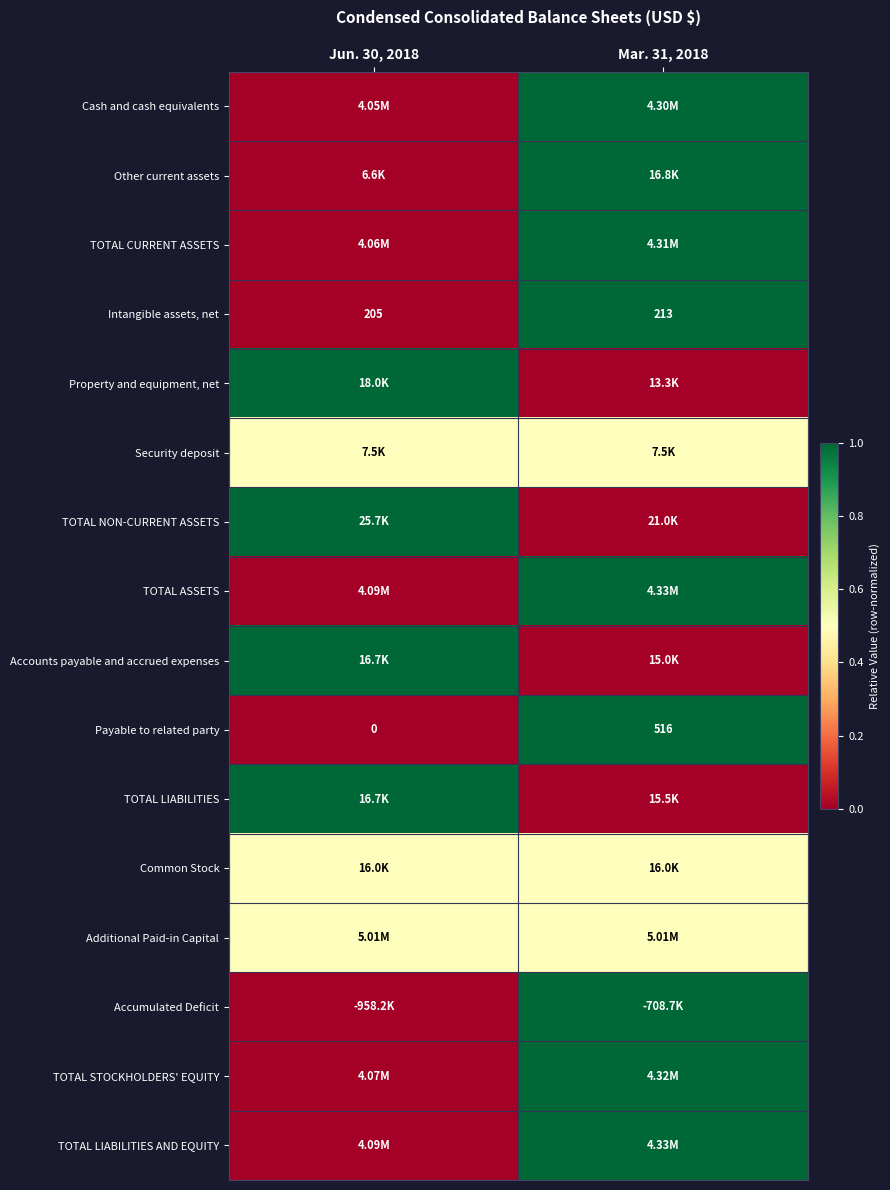

What is the sum of the Payable to related party values at Jun. 30, 2018 and Mar. 31, 2018?

516.0